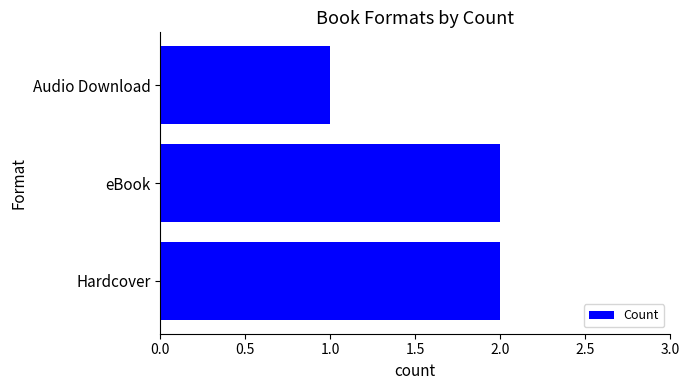

Is it true that the value at Audio Download is 1?

True